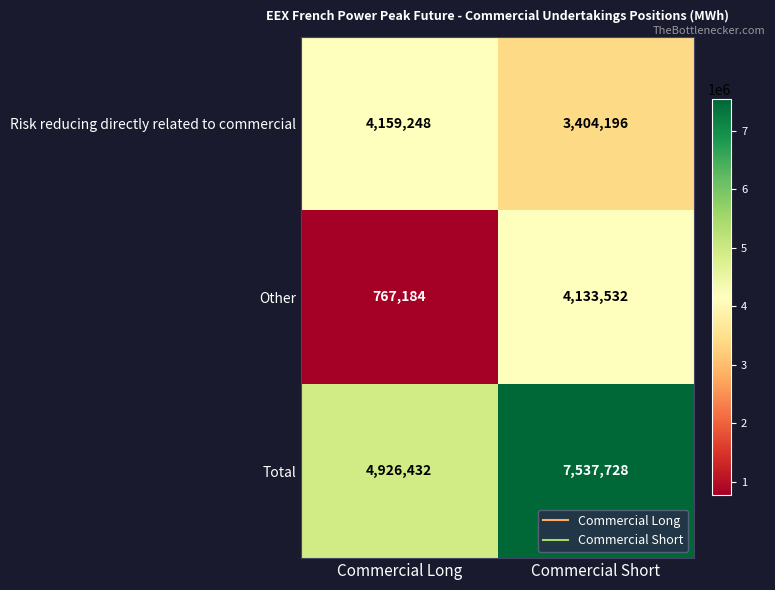

List the series in order of their peak value, lowest first.

Other, Risk reducing directly related to commercial, Total